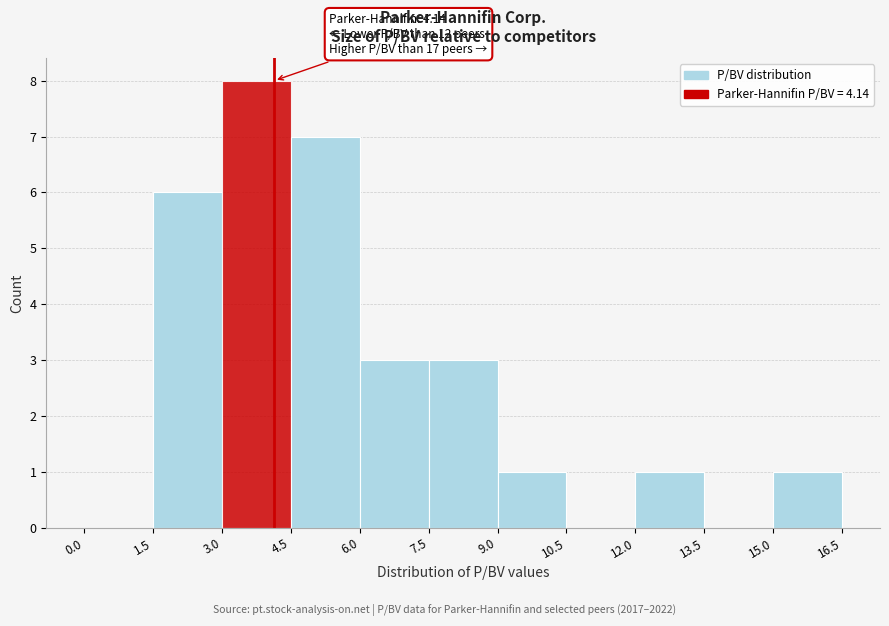

Over which range of the x-axis is the bar tallest?

3.0 to 4.5